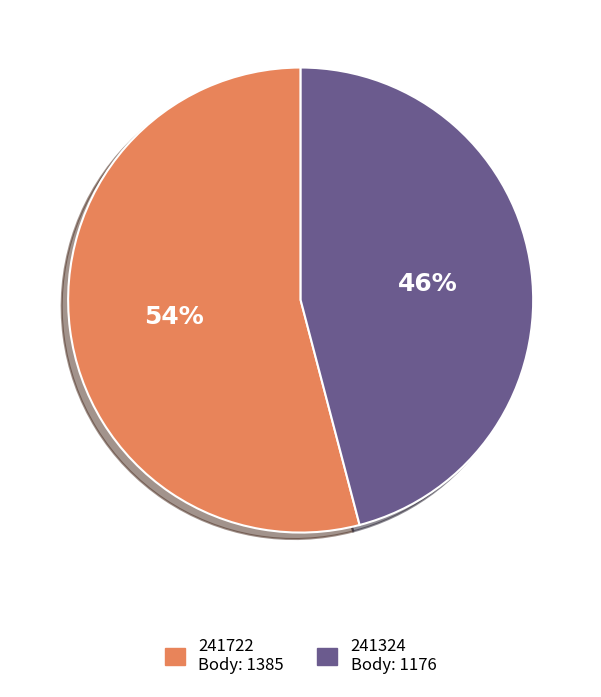

Does any single category account for the majority?

Yes